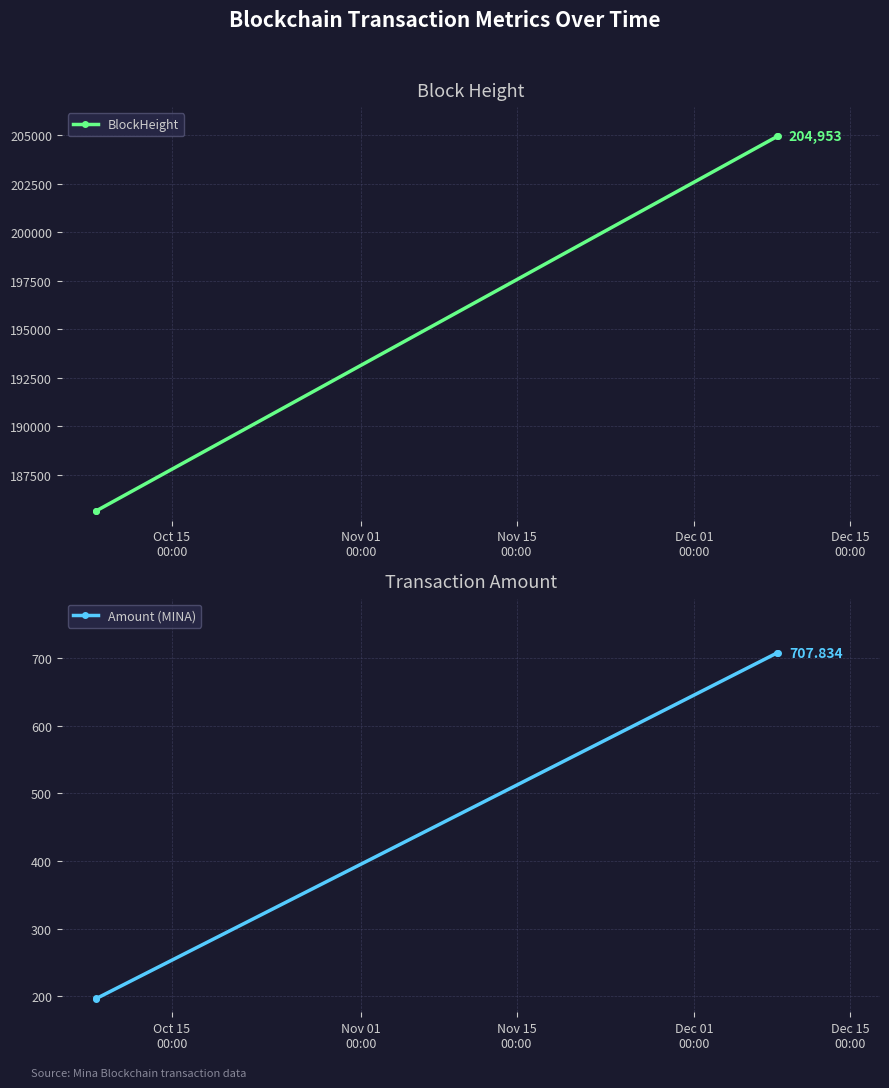

True or false: Amount (MINA) has more than 2 points higher than both neighbors.

False